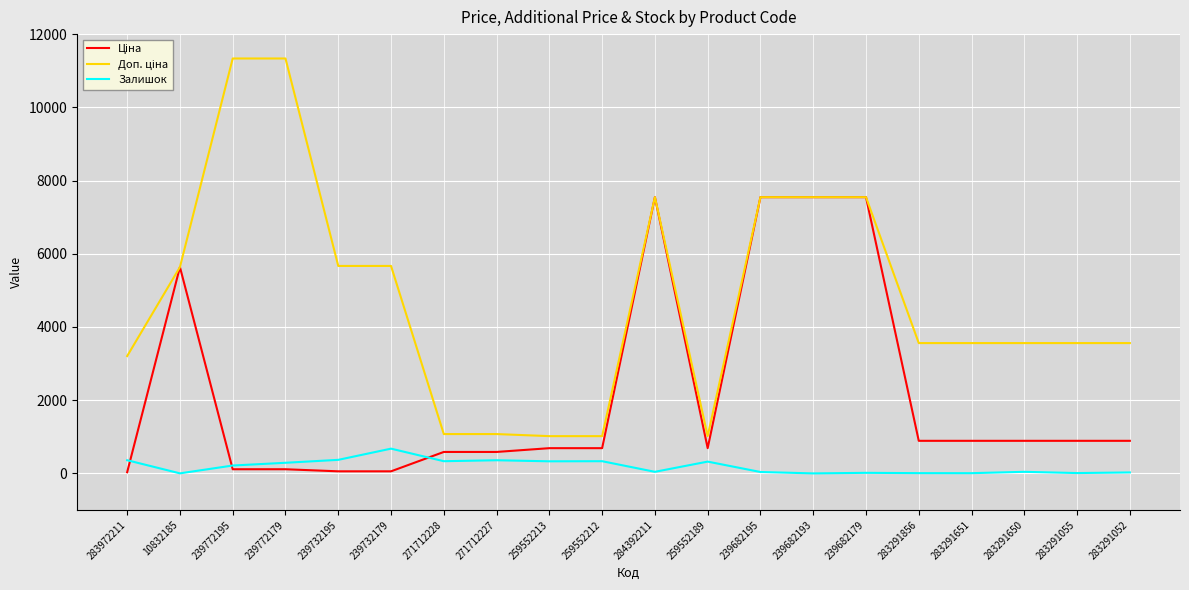

What is the difference between the highest and lowest values at 259552213?

687.8